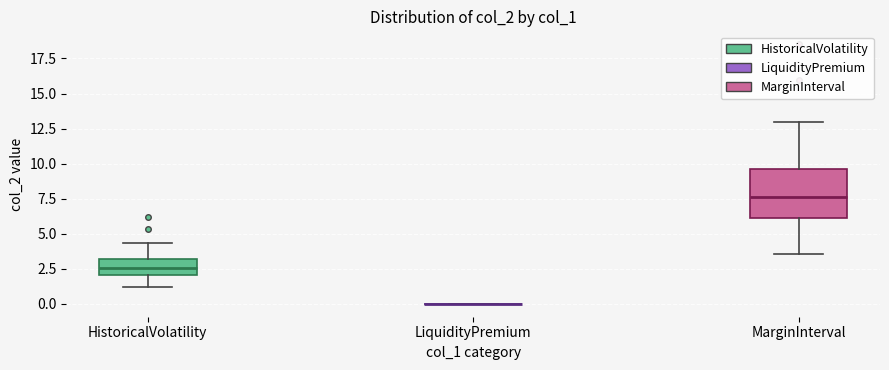

Comparing the boxes themselves (not the whiskers), which one is the tallest?

MarginInterval